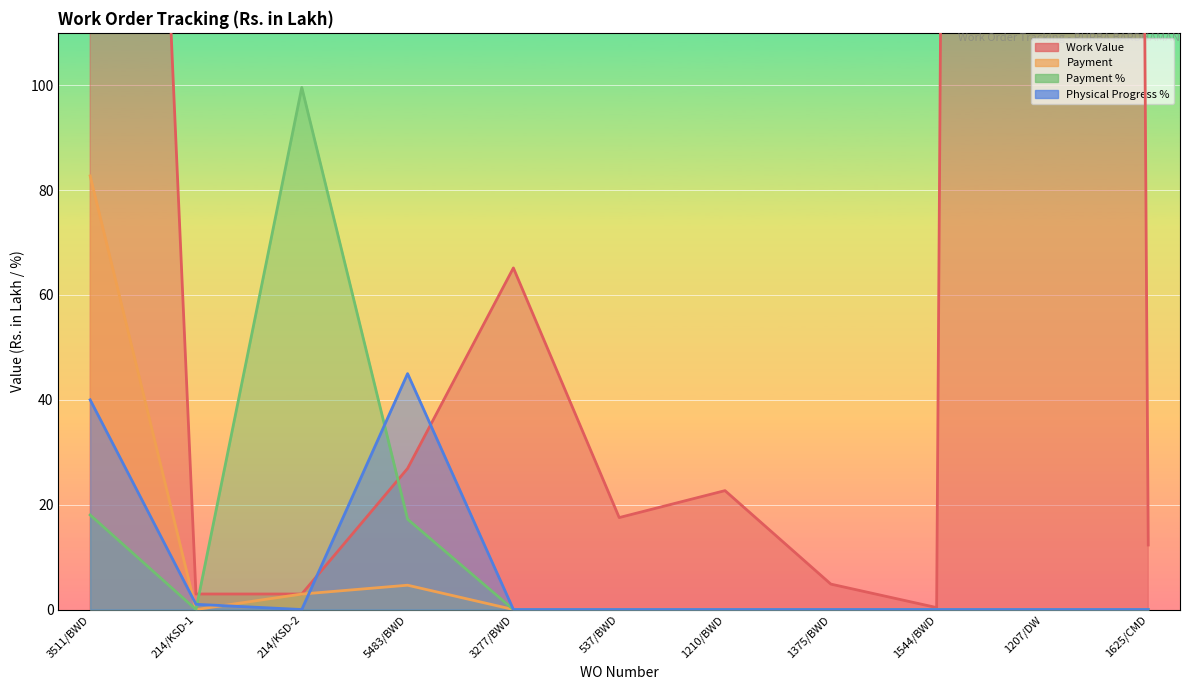

At which category does Physical Progress % reach its first local valley?

214/KSD-2